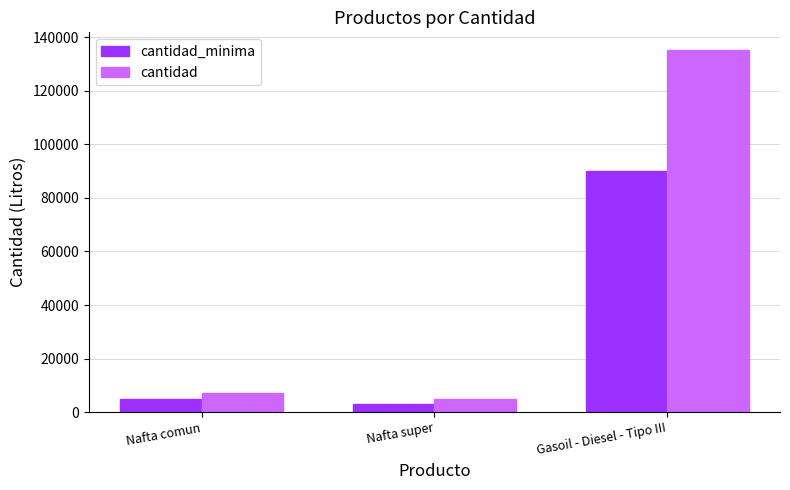

What position from the right is Gasoil - Diesel - Tipo III?

1